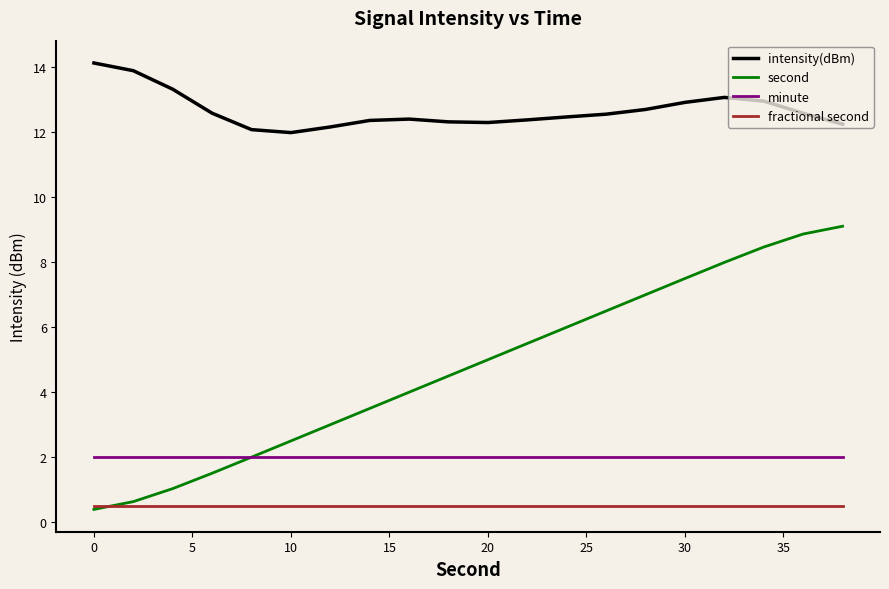

True or false: intensity(dBm) and second intersect in this chart.

False